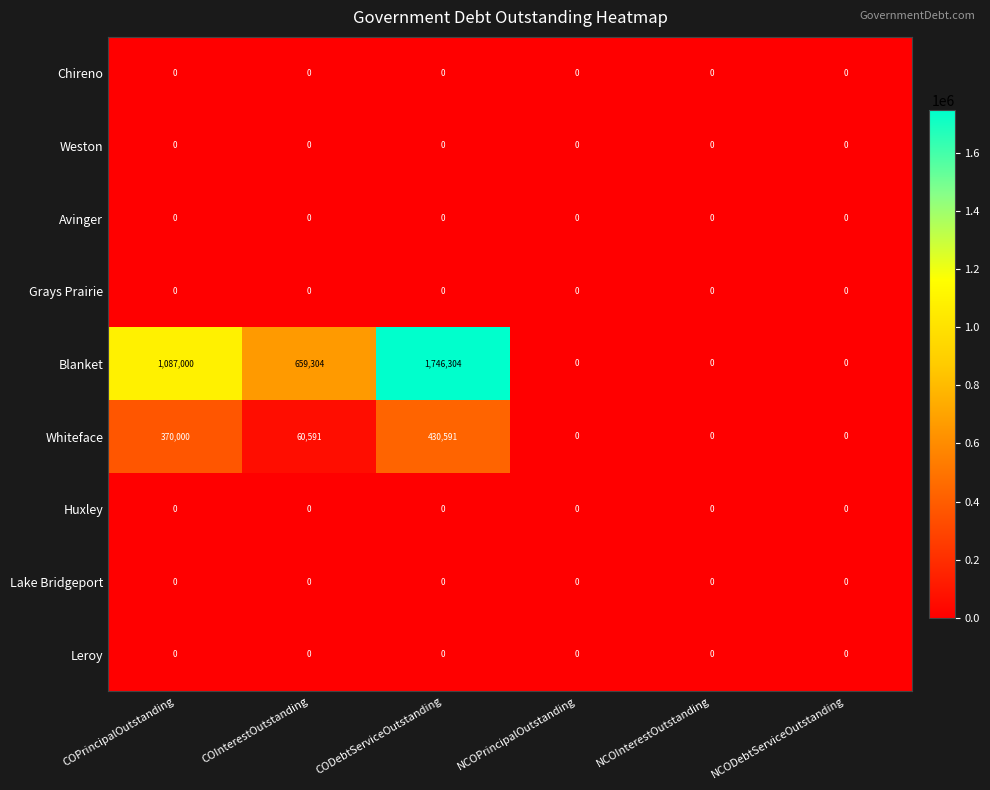

Which series has the largest total across all categories?

Blanket